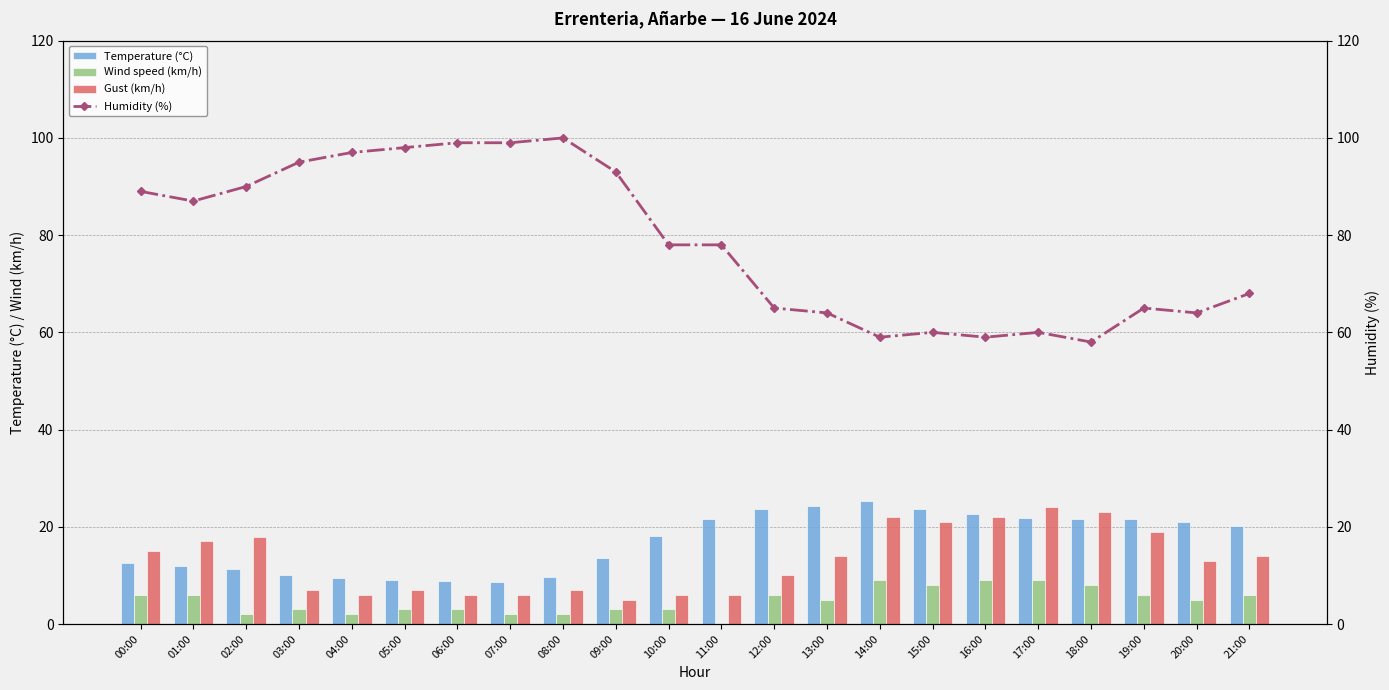

Which series has the largest total across all categories?

Humidity (%)